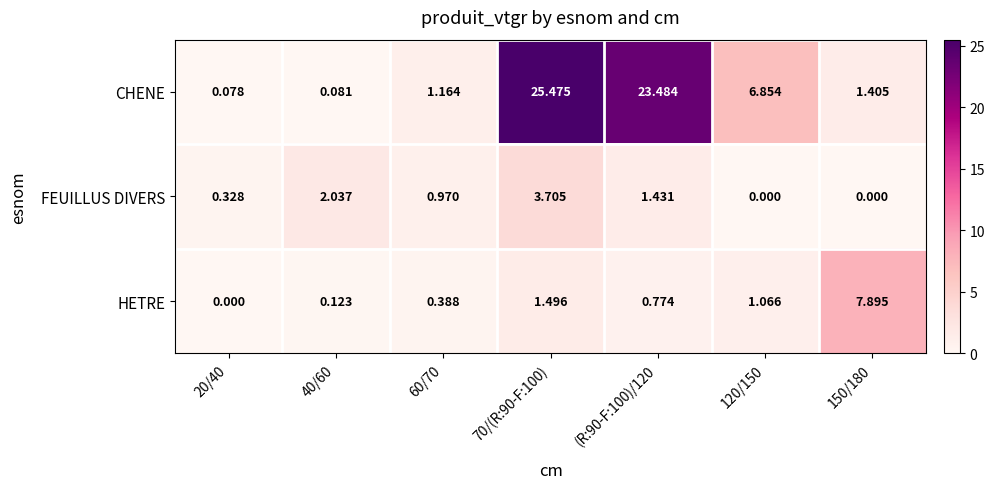

Which series has the largest range (max minus min)?

CHENE